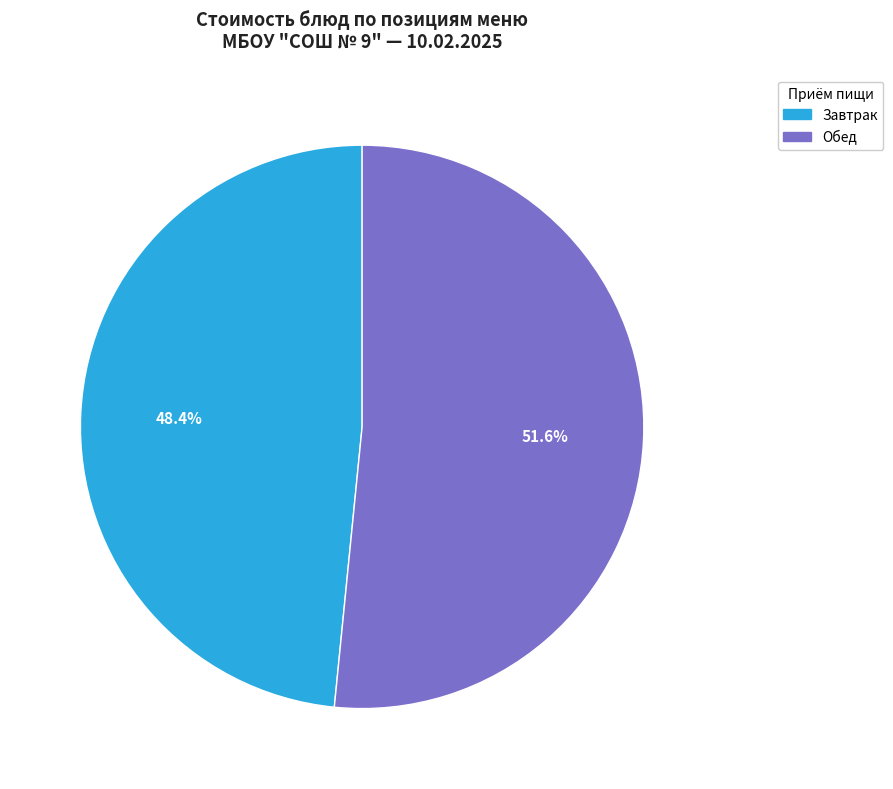

To the nearest percent, what is the difference between the largest and smallest slice percentages?

3%